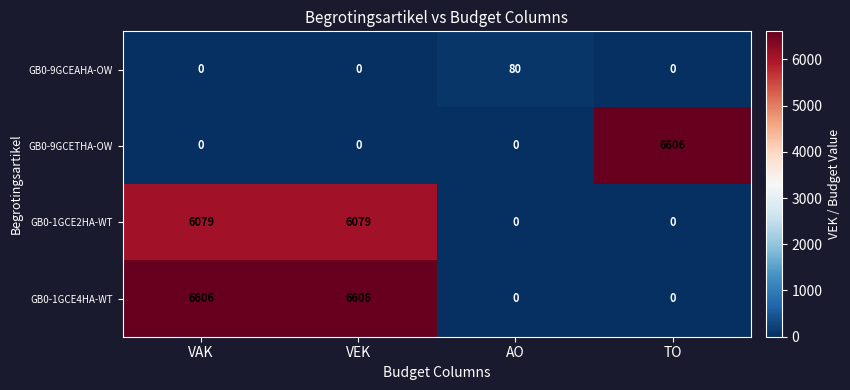

Which series has the largest total across all categories?

GB0-1GCE4HA-WT